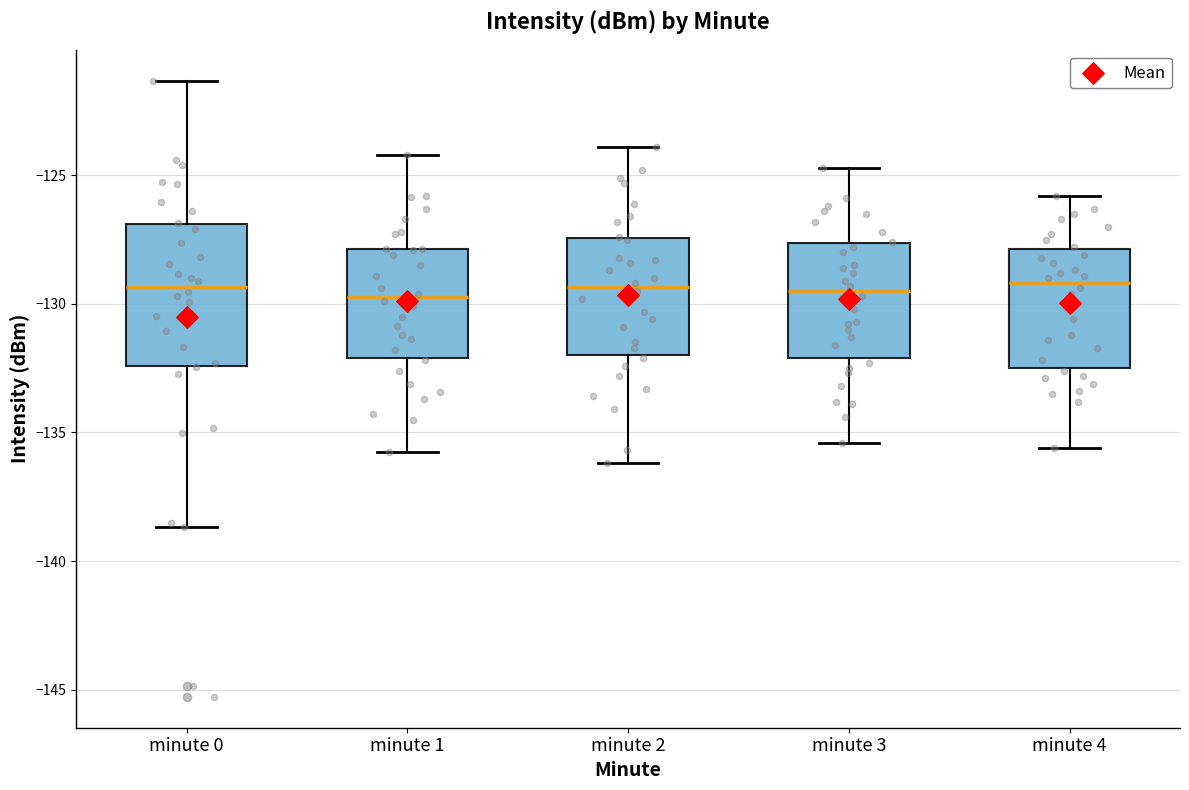

Where is the upper edge of the box for minute 0 on the y-axis? The values are not printed on the chart, so give them approximately, as read against the axis.

-127.0